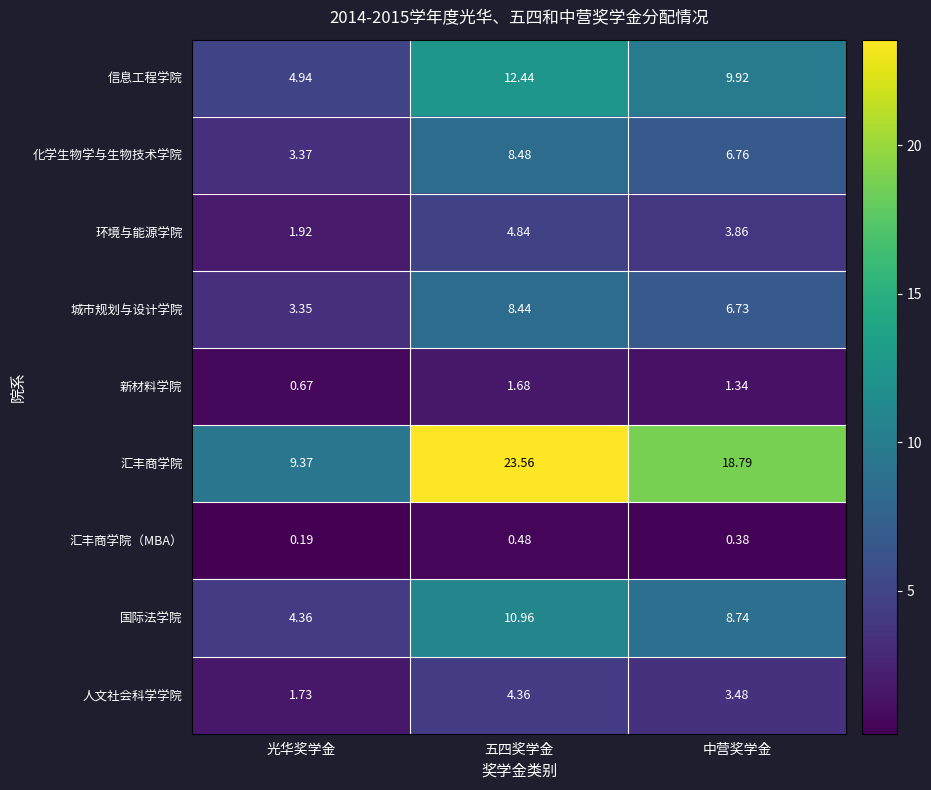

Which series has the largest total across all categories?

汇丰商学院